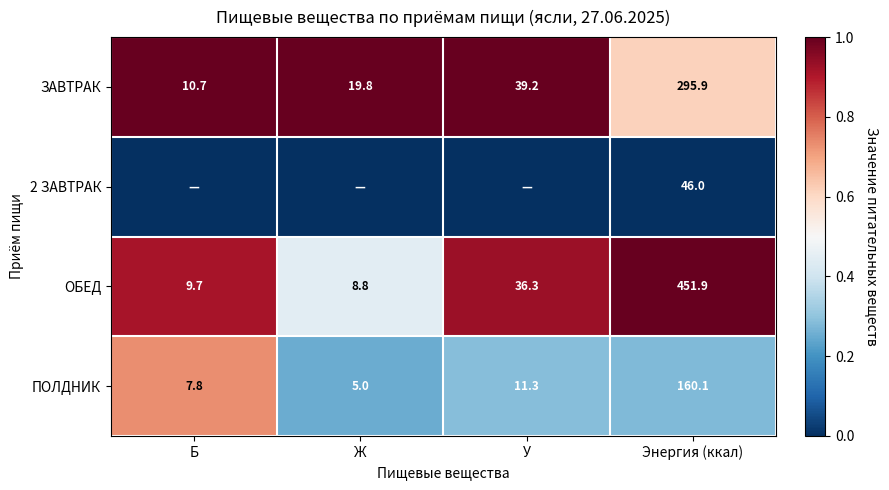

Rank the series at Энергия (ккал) from highest to lowest value.

ОБЕД, ЗАВТРАК, ПОЛДНИК, 2 ЗАВТРАК